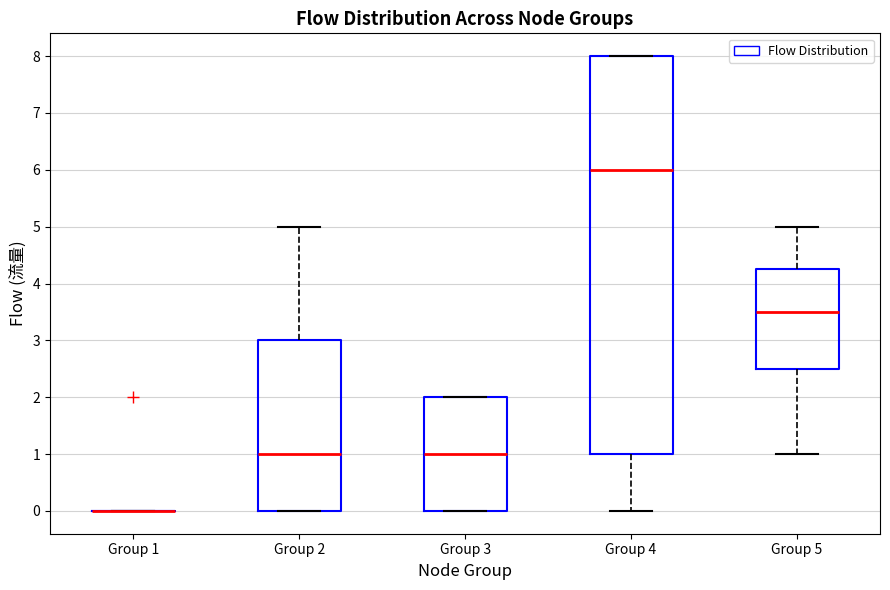

Where does the upper whisker of the box for Group 5 end on the y-axis? The values are not printed on the chart, so give them approximately, as read against the axis.

5.0